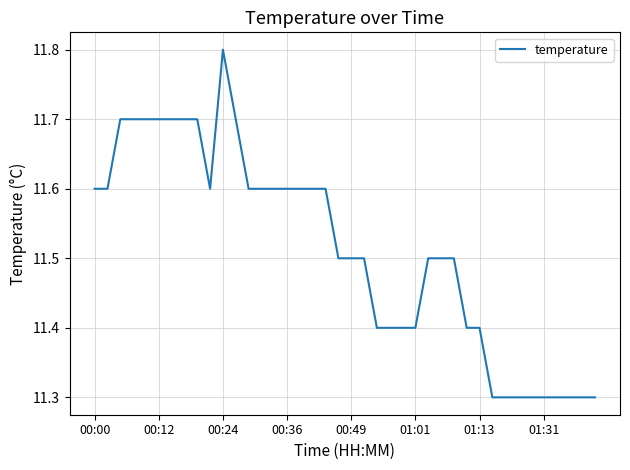

What is the greatest value displayed?

11.8